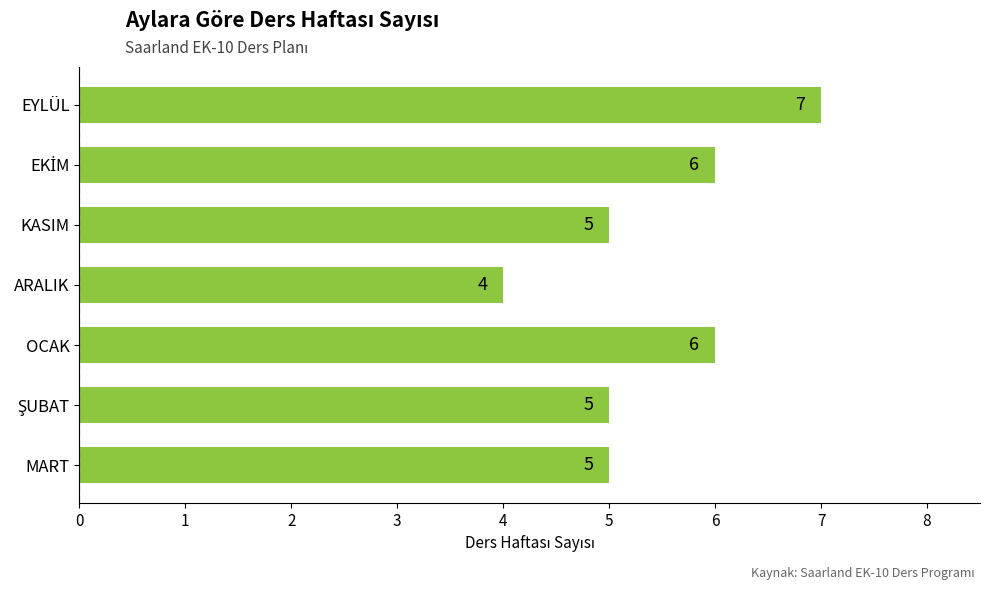

Which category has the lowest value across all series?

ARALIK